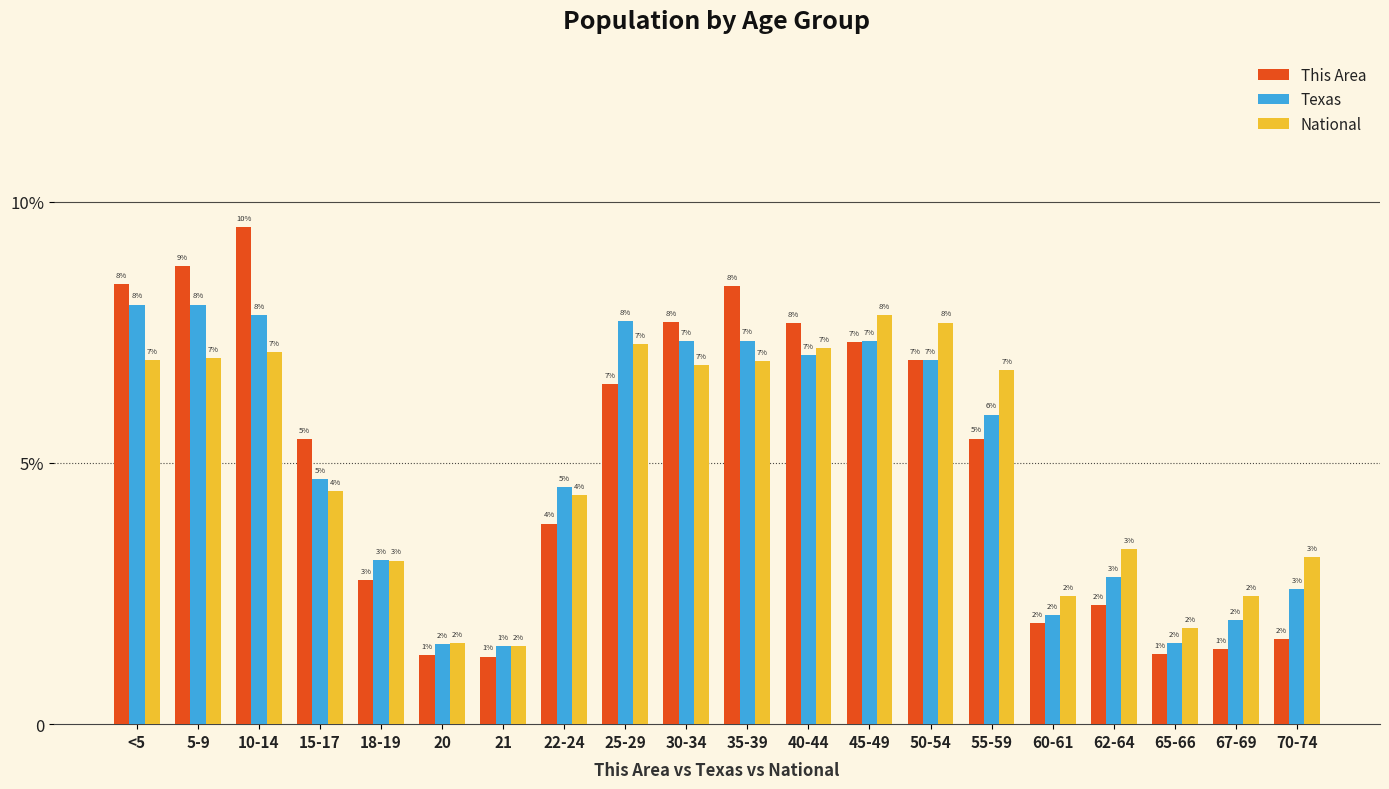

Which series changed the most between <5 and 60-61?

This Area